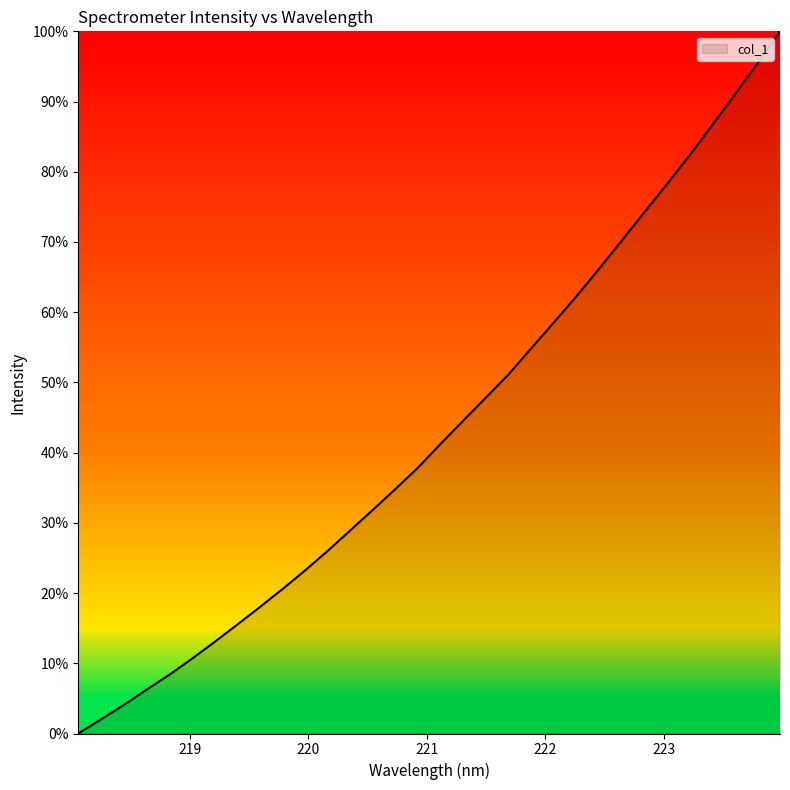

True or false: the data has more than 2 interior local peaks.

False